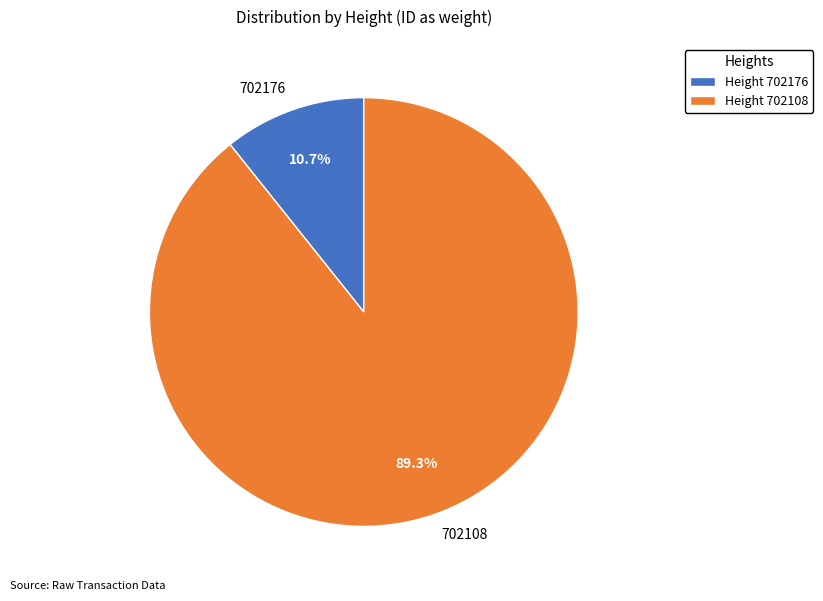

Is there any slice that represents more than half of the pie?

Yes